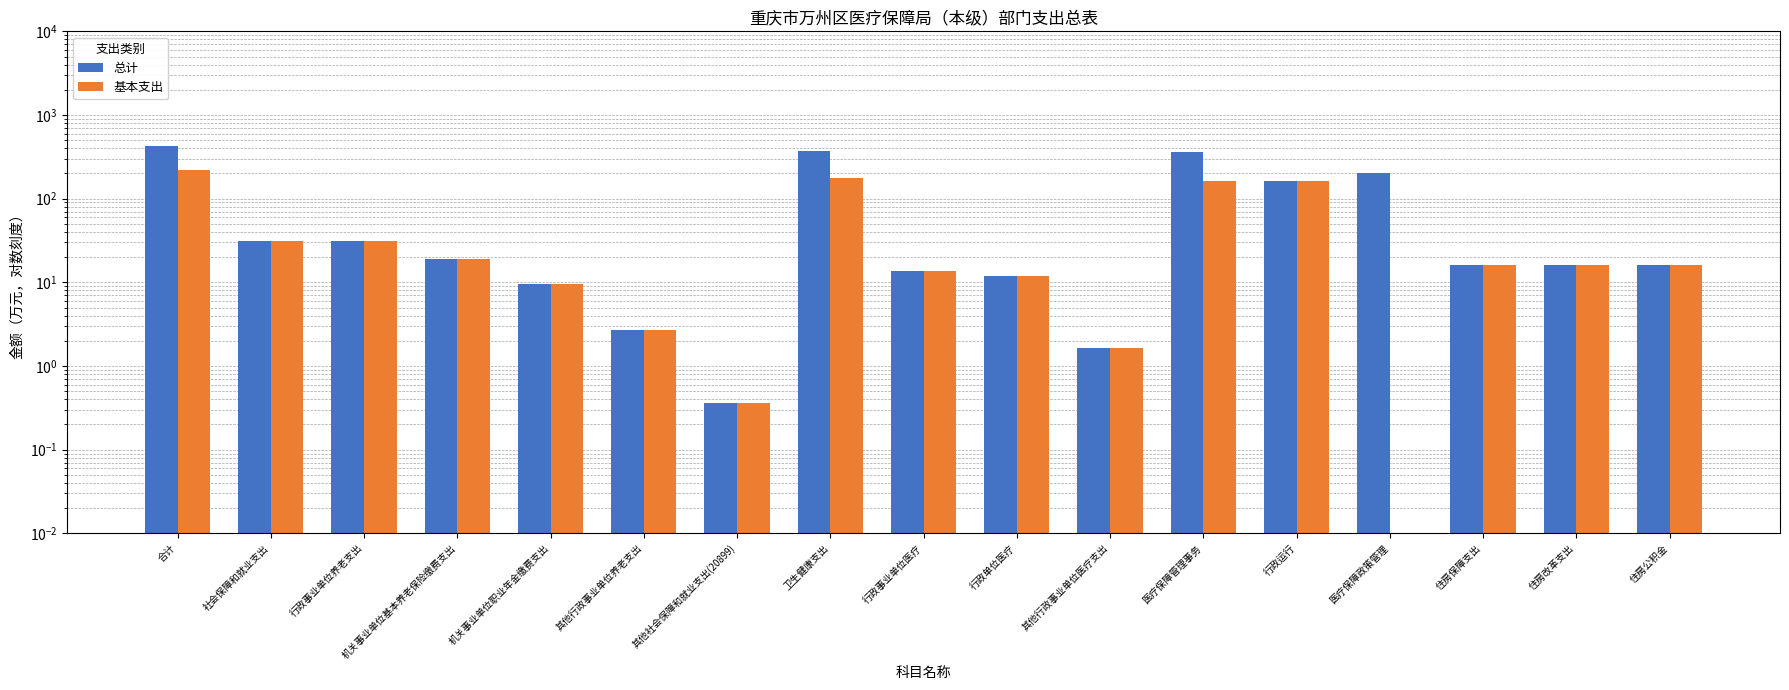

At how many categories does at least one series exceed 68?

5